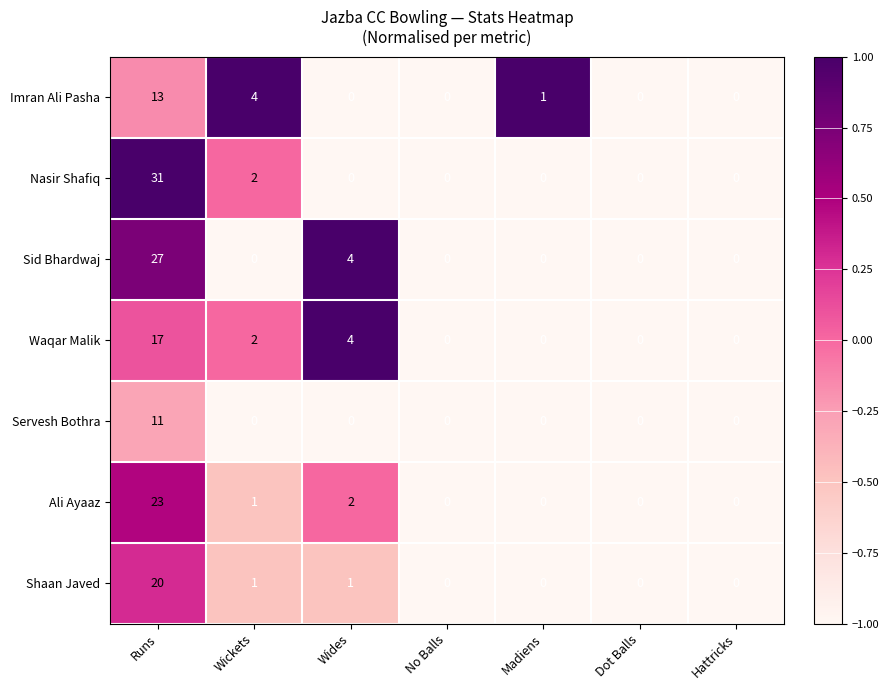

True or false: Ali Ayaaz has a value of 14 at Dot Balls.

False